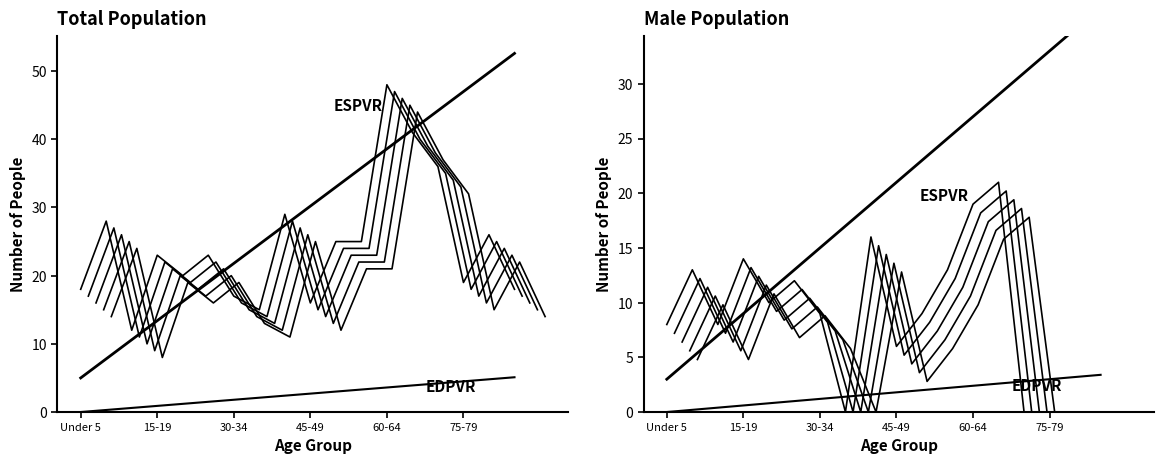

List the labels in order of value, largest first.

60 to 64 years, 65 to 69 years, 70 to 74 years, 40 to 44 years, 5 to 9 years, 80 to 84 years, 50 to 54 years, 55 to 59 years, 15 to 19 years, 25 to 29 years, 20 to 24 years, 75 to 79 years, Under 5 years, 85 years and over, 30 to 34 years, 45 to 49 years, 35 to 39 years, 10 to 14 years